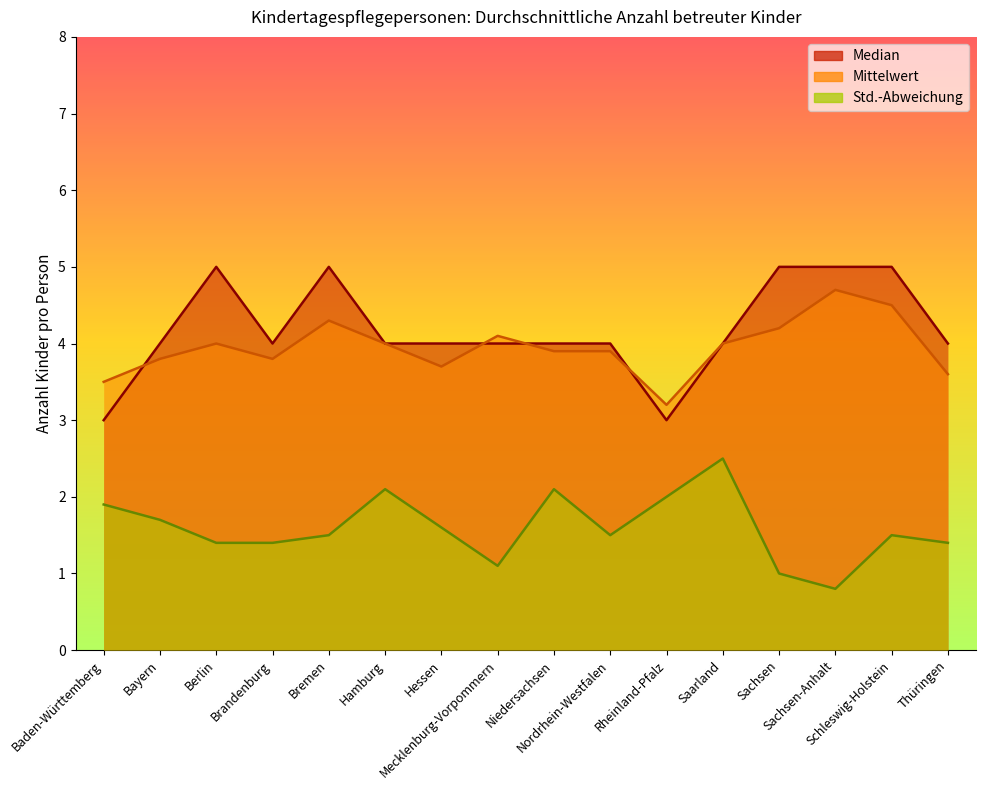

How many lines are shown in the chart?

3